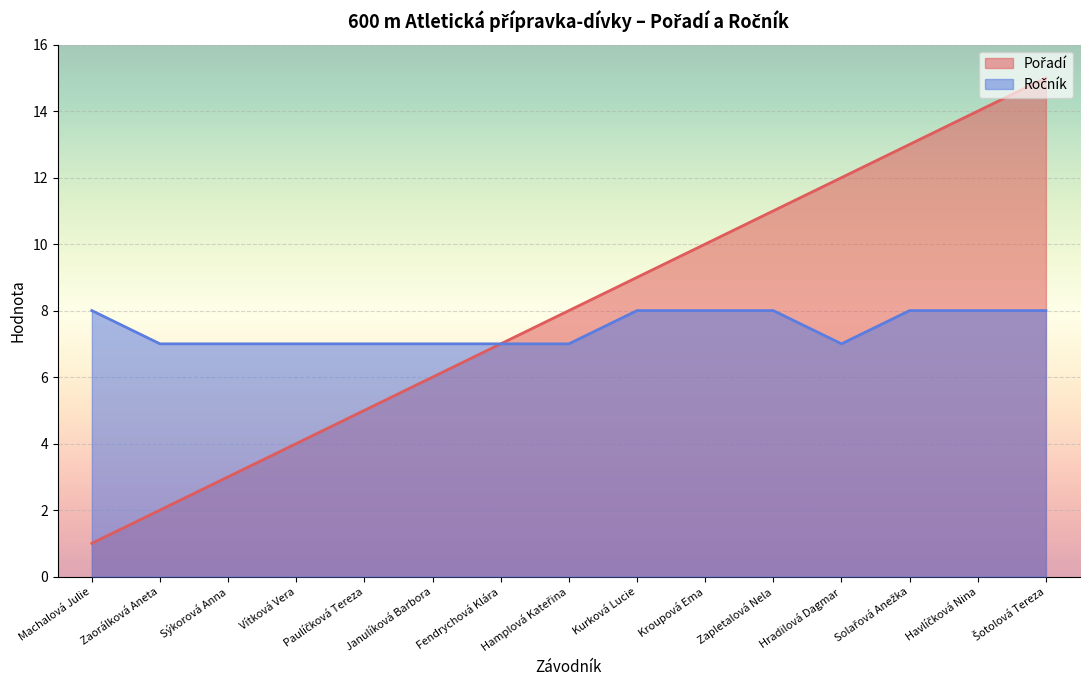

True or false: Ročník and Pořadí cross at least once.

False